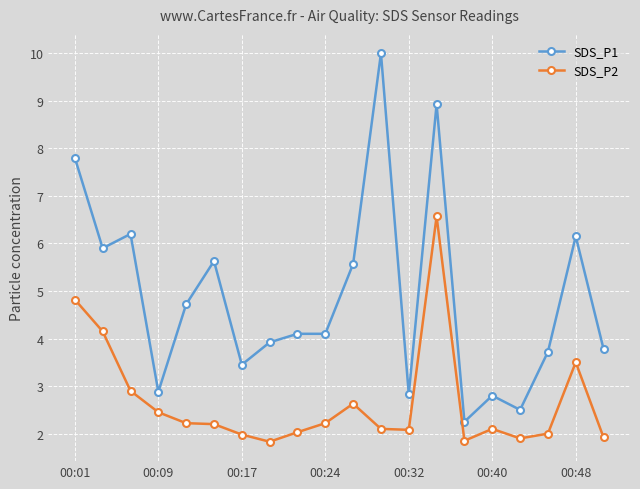

Rank the series by their maximum value, from highest to lowest.

SDS_P1, SDS_P2